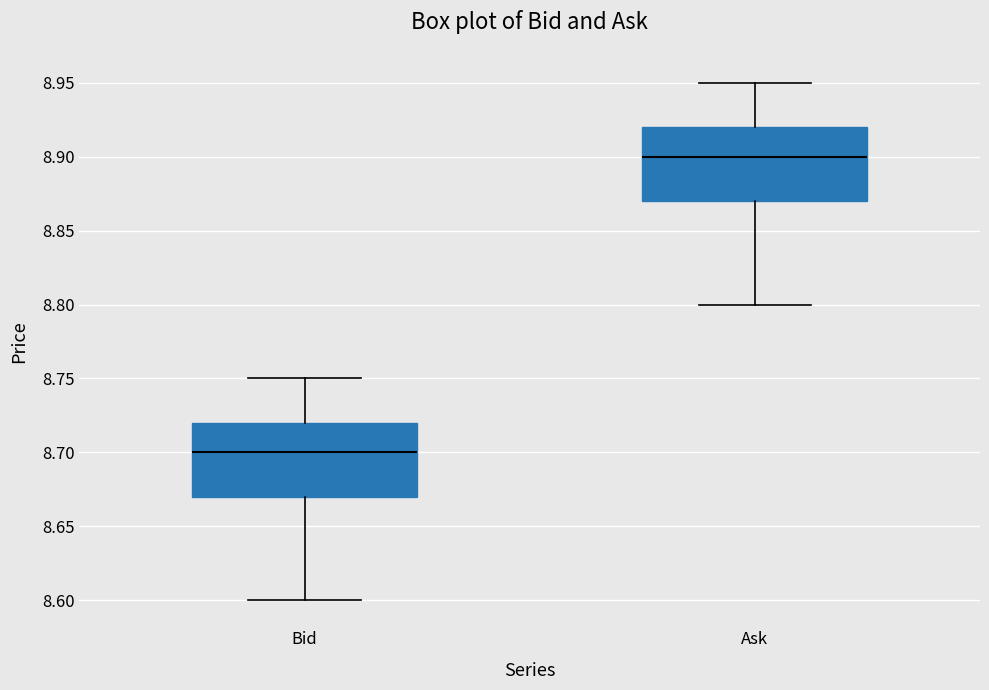

Where does the upper whisker of the box for Bid end on the y-axis? The values are not printed on the chart, so give them approximately, as read against the axis.

8.75